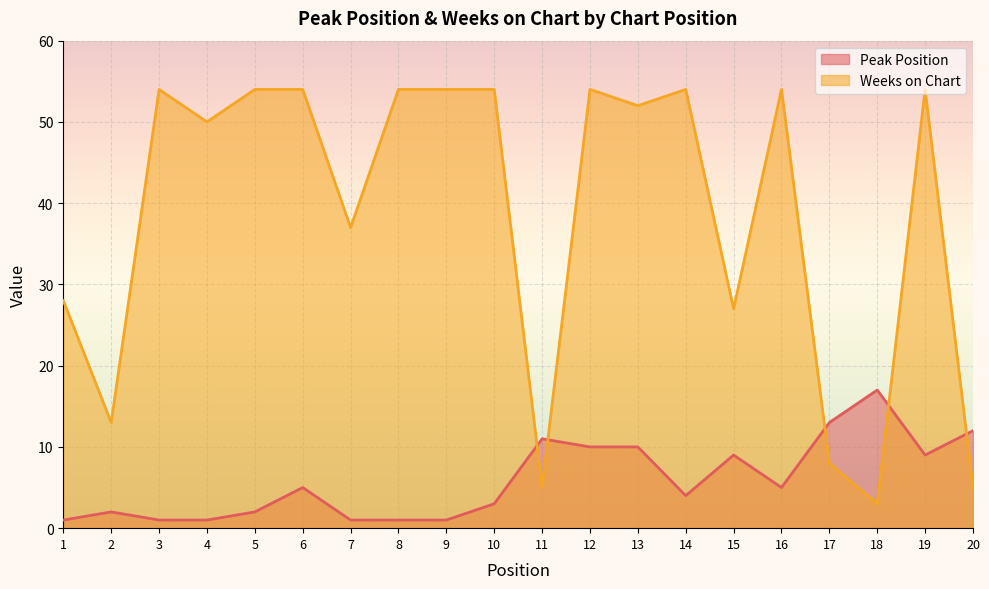

Reading left to right, extract all data points from this chart.

Peak Position: 1	2	1	1	2	5	1	1	1	3	11	10	10	4	9	5	13	17	9	12
Weeks on Chart: 28	13	54	50	54	54	37	54	54	54	5	54	52	54	27	54	8	3	54	5